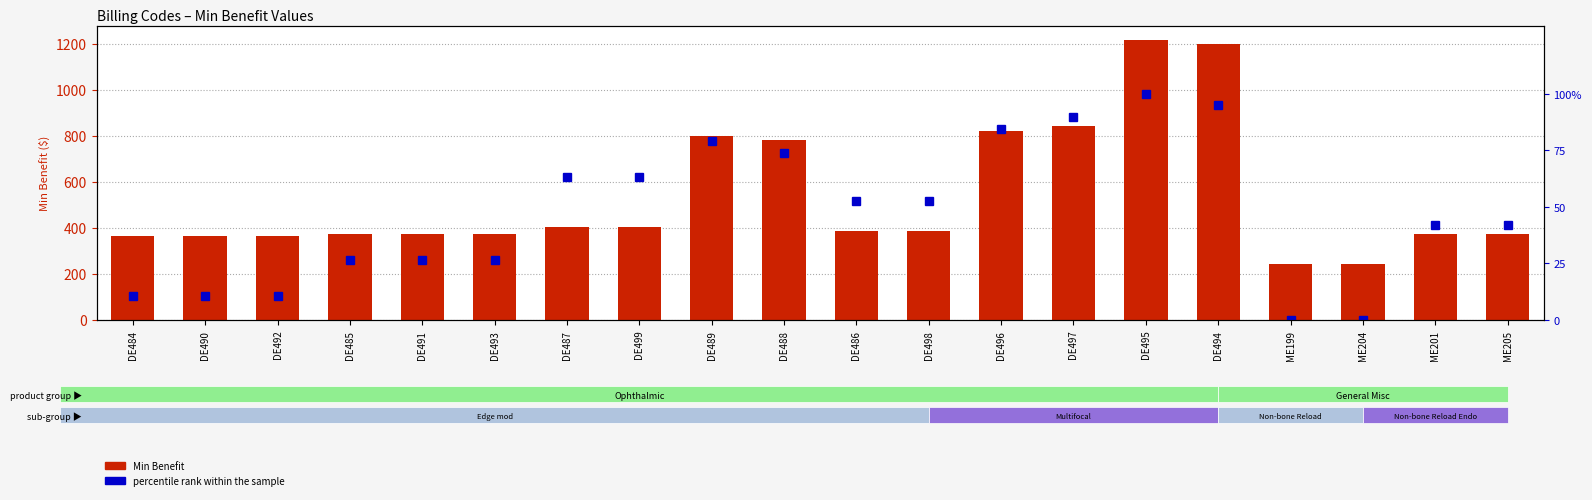

What is the total value across all series at DE497?

931.5